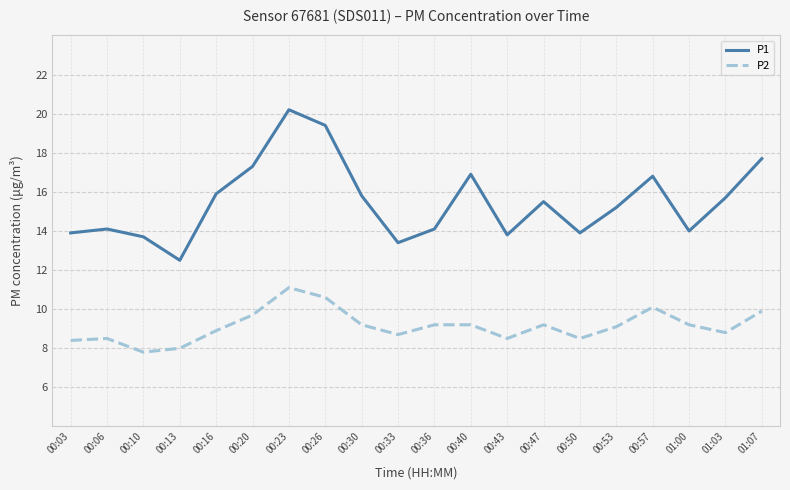

What is the smallest value displayed?

7.8